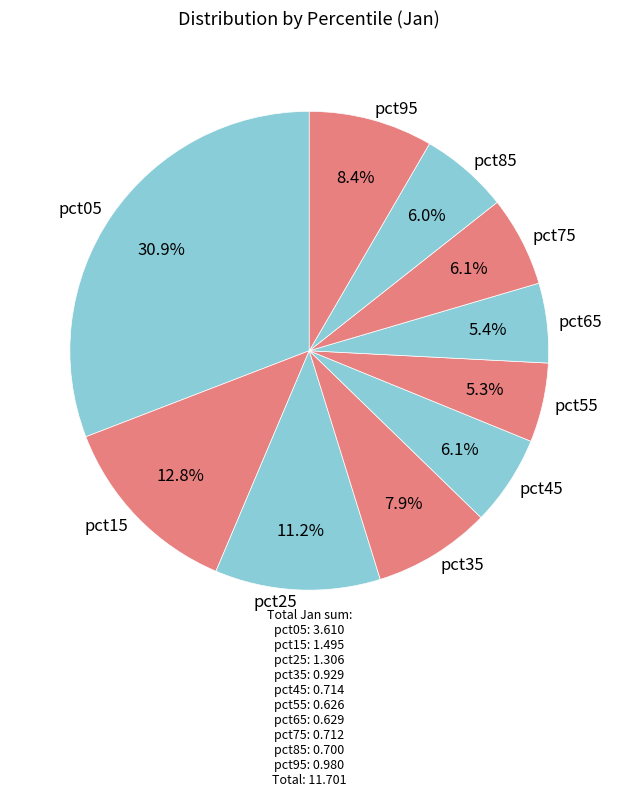

Which slice is the largest?

pct05